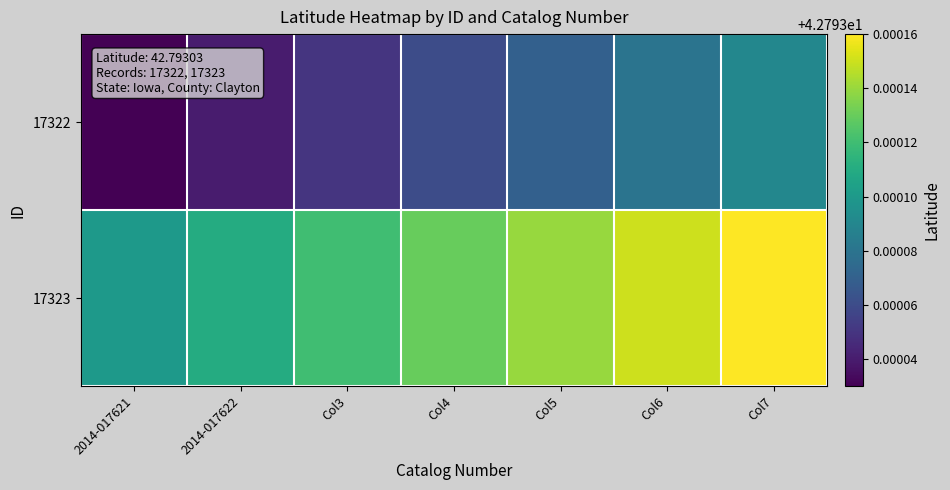

Rank the series by their average value, from lowest to highest.

17322, 17323